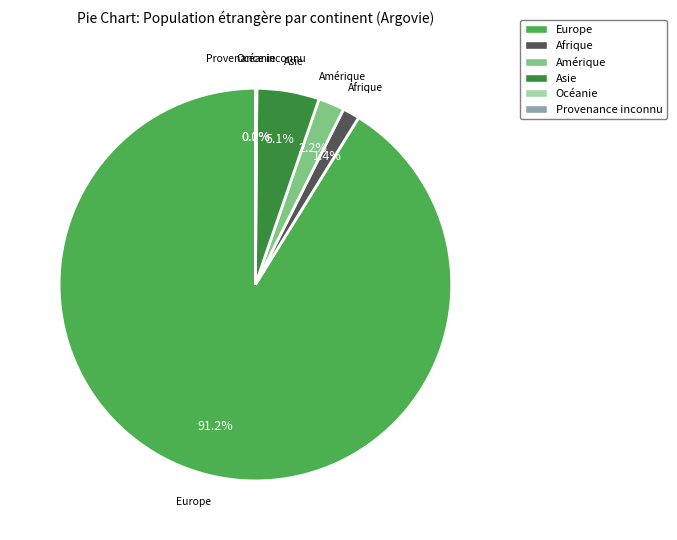

Combined, what portion of the pie is Afrique and Amérique?

3.6%